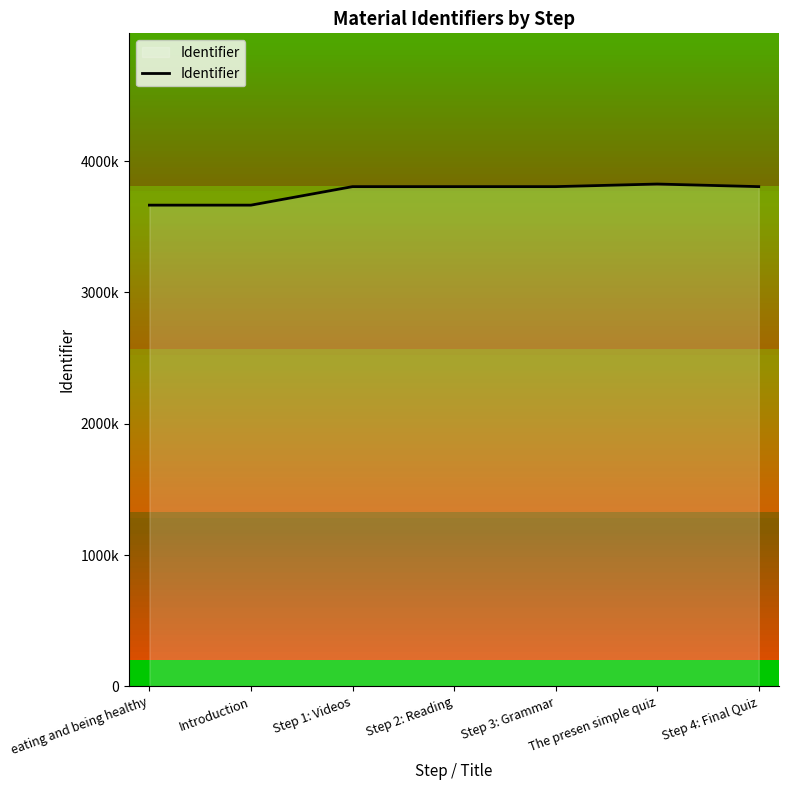

What is the maximum value shown in the chart?

3825440